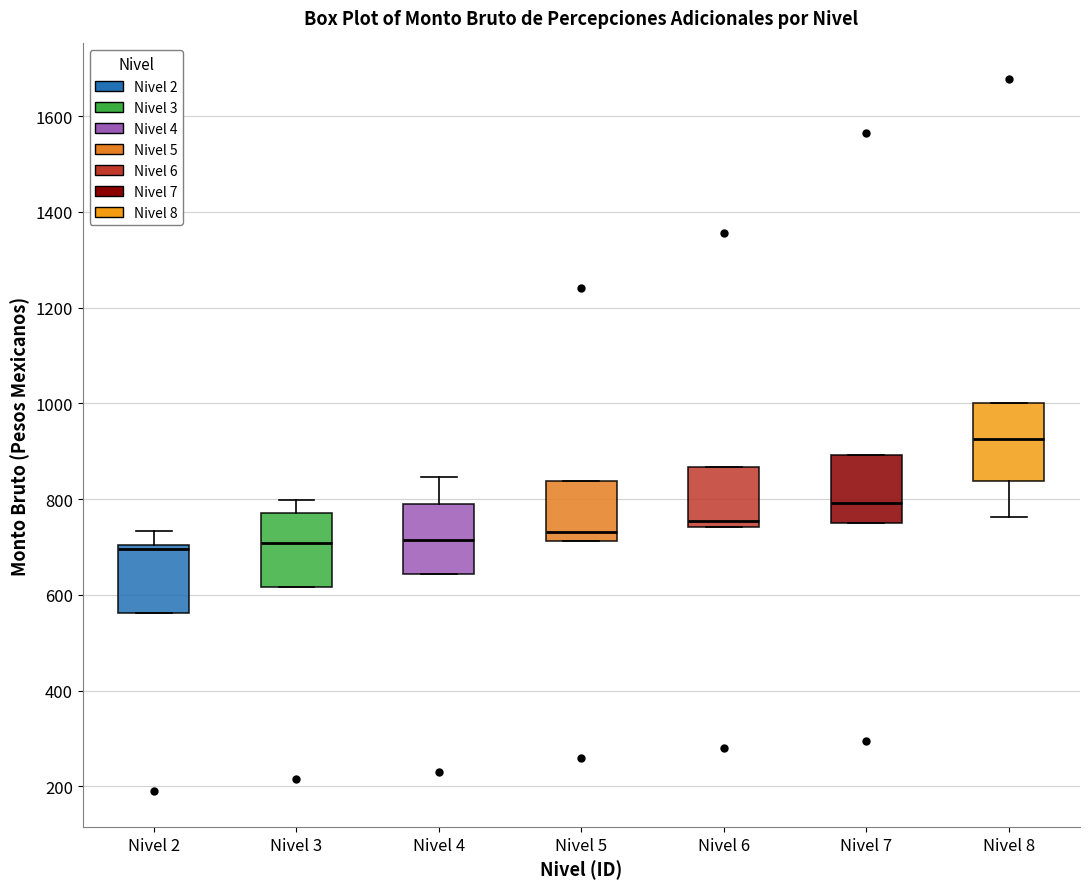

Reading left to right, read every box against the y-axis: the position of its median line, the range the box covers, and the ends of its whiskers. The values are not printed on the chart, so give them approximately, as read against the axis.

Nivel 2: median 700 (just below the box's upper edge), box 560 to 700, whiskers 560 to 740
Nivel 3: median 700, box 620 to 780, whiskers 620 to 800
Nivel 4: median 720, box 640 to 800, whiskers 640 to 840
Nivel 5: median 740, box 720 to 840, whiskers 720 to 840
Nivel 6: median 760, box 740 to 860, whiskers 740 to 860
Nivel 7: median 800, box 760 to 900, whiskers 760 to 900
Nivel 8: median 920, box 840 to 1000, whiskers 760 to 1000